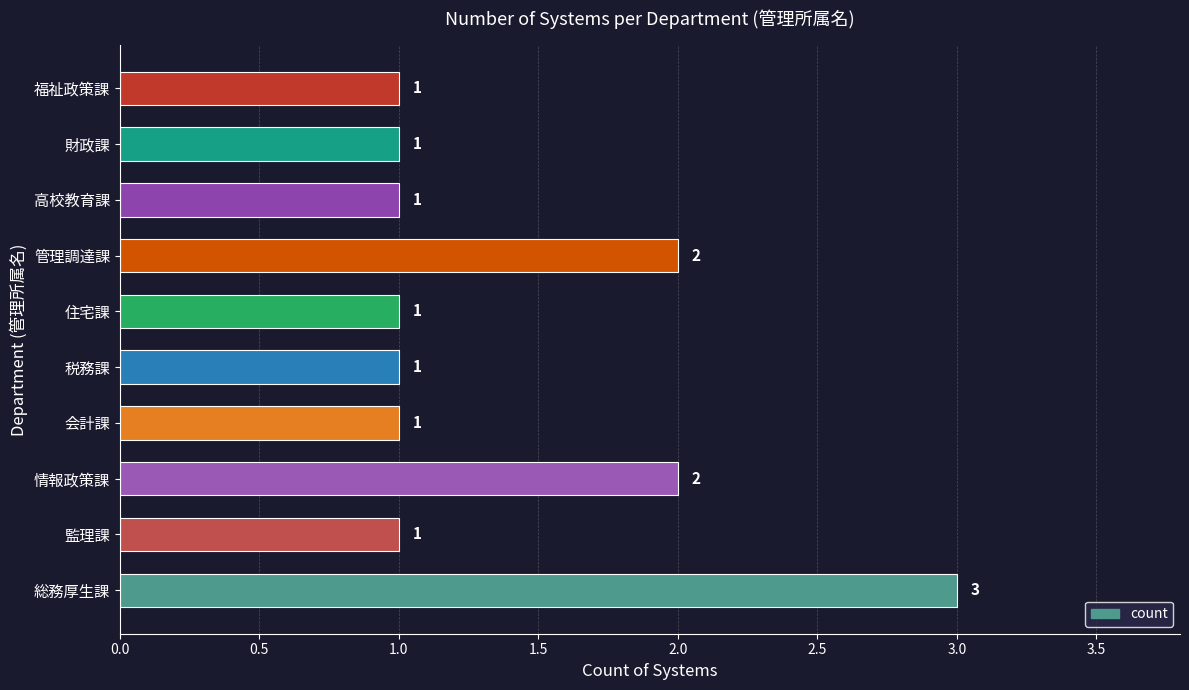

What is the maximum value shown in the chart?

3